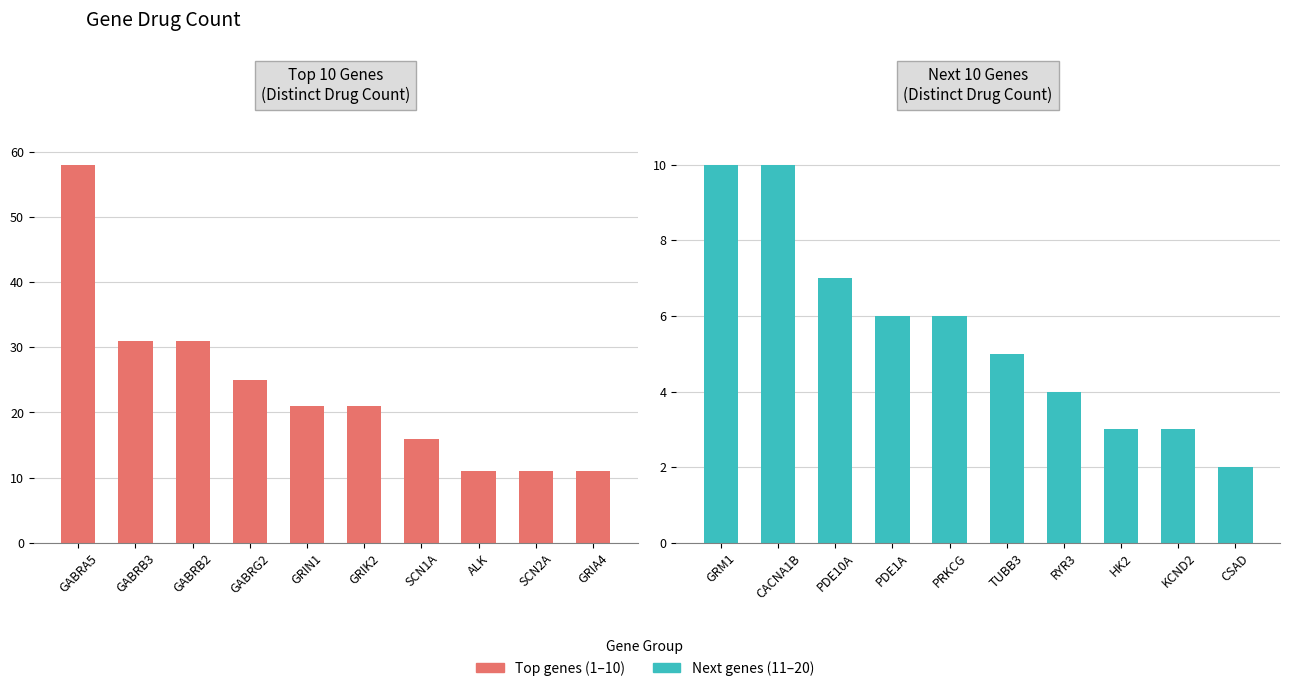

What is the label of the 1st bar from the left?

GABRA5